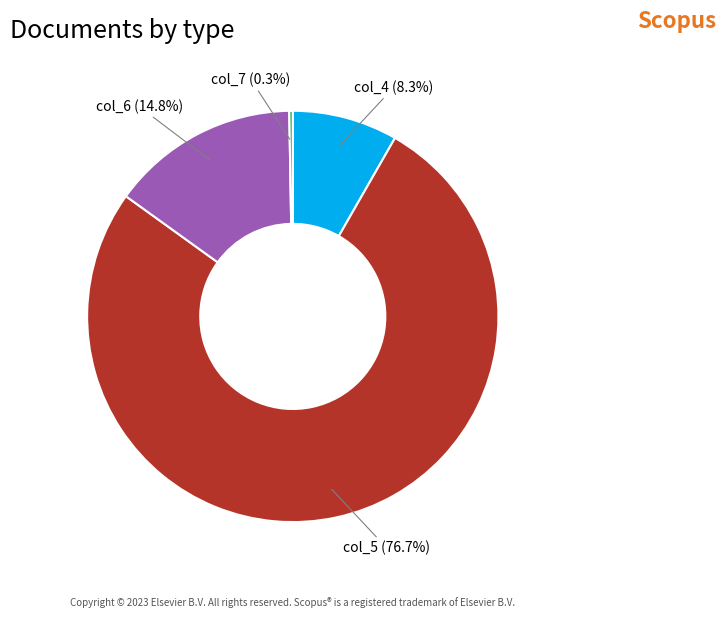

What percentage is NOT represented by col_4?

91.7%